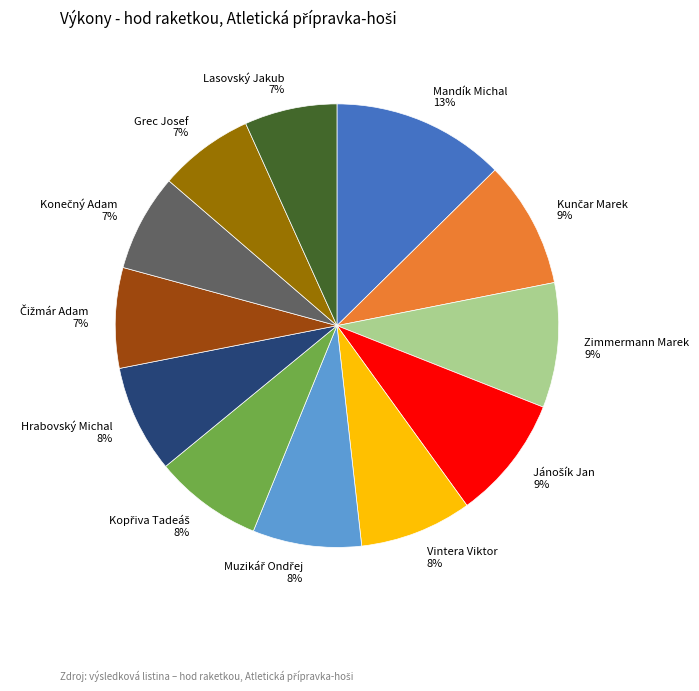

To the nearest percent, what percentage of the pie is Vintera Viktor 8%?

8%